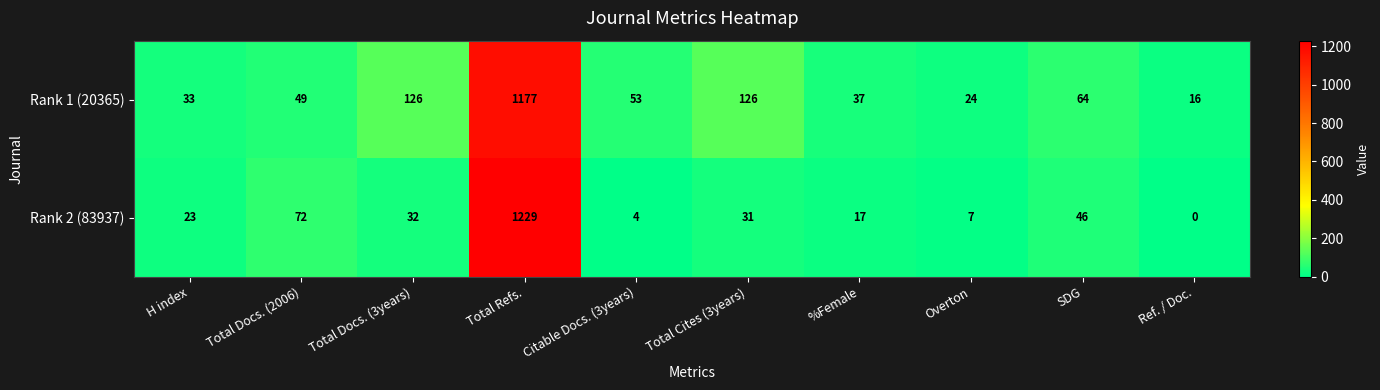

What is the difference between the maximum and minimum values in the Rank 2 (83937) series?

1229